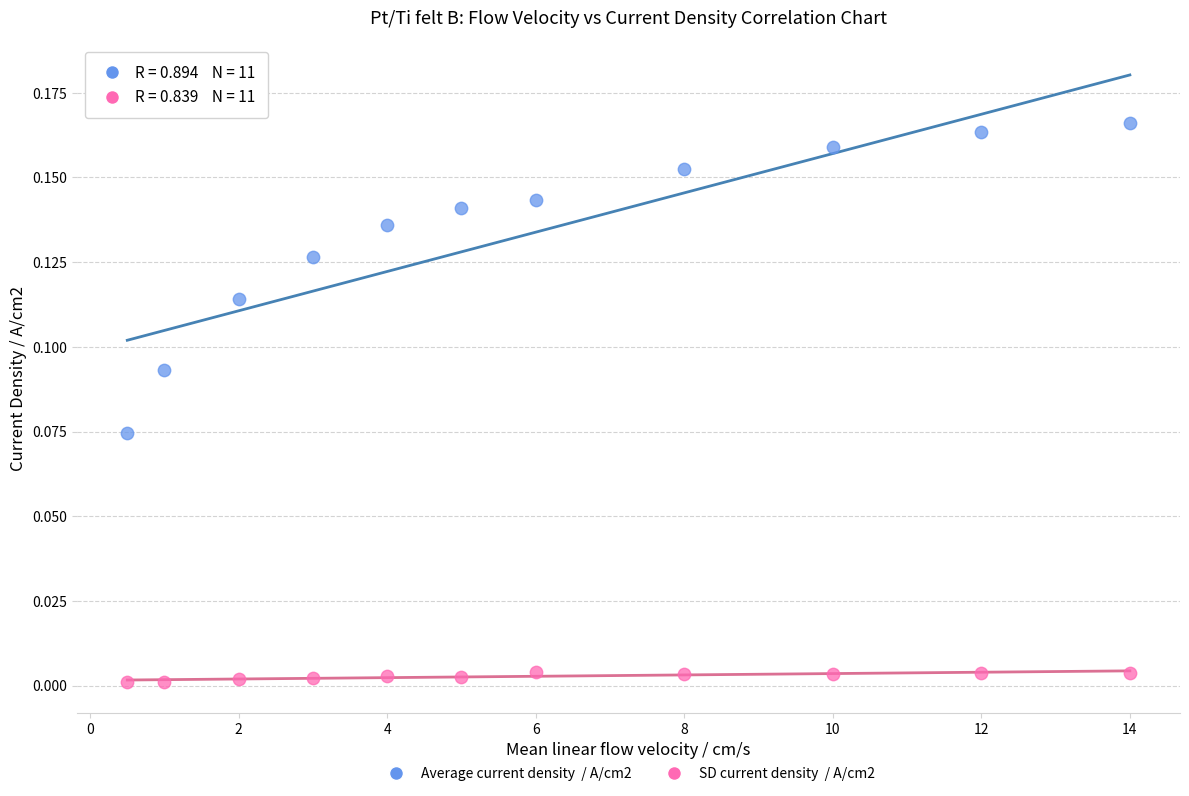

Across all data points, what is the range of X values (max minus min)?

13.5